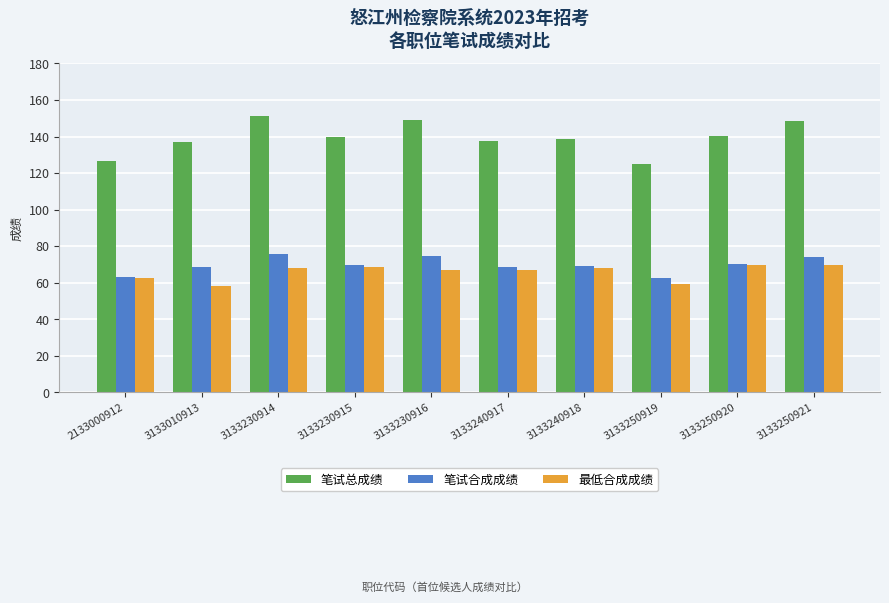

At how many categories does at least one series exceed 86?

10